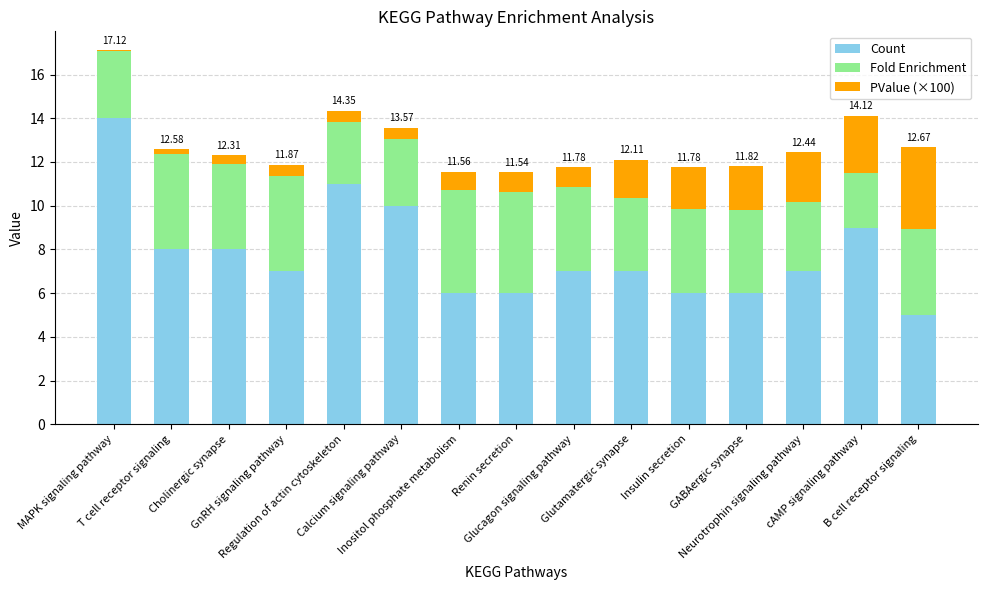

What is the sum of all Count values?

117.0